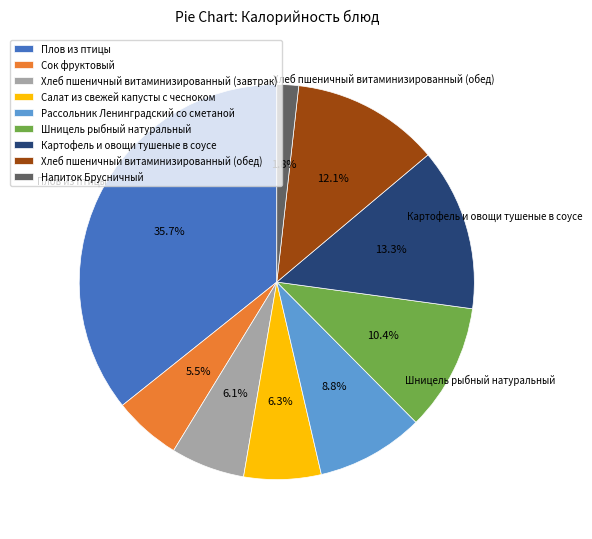

How much of the chart is everything except Салат из свежей капусты с чесноком?

93.7%